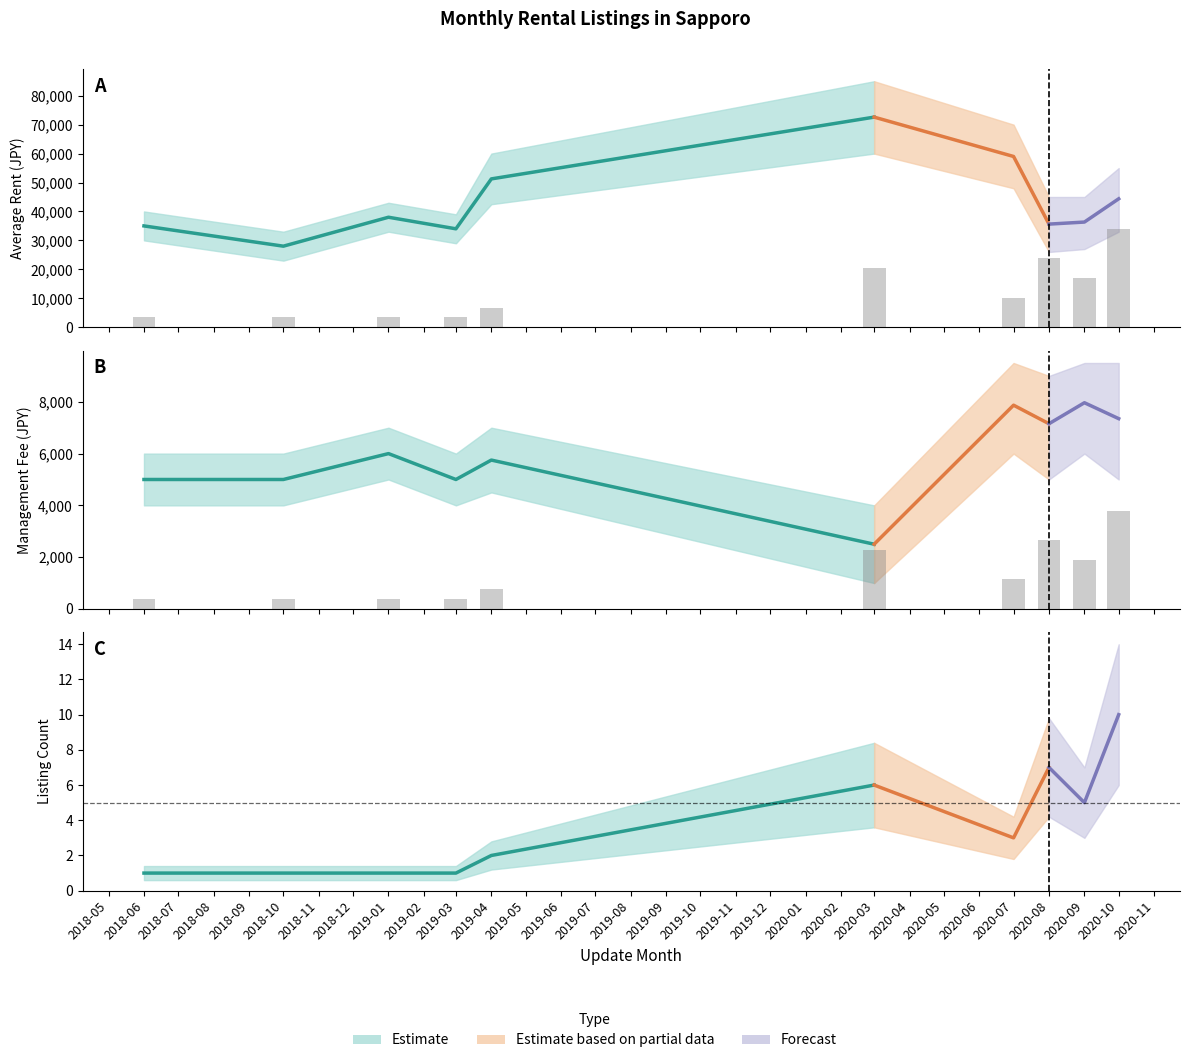

The listing_count series shows 6 at 2020-03. True or false?

True